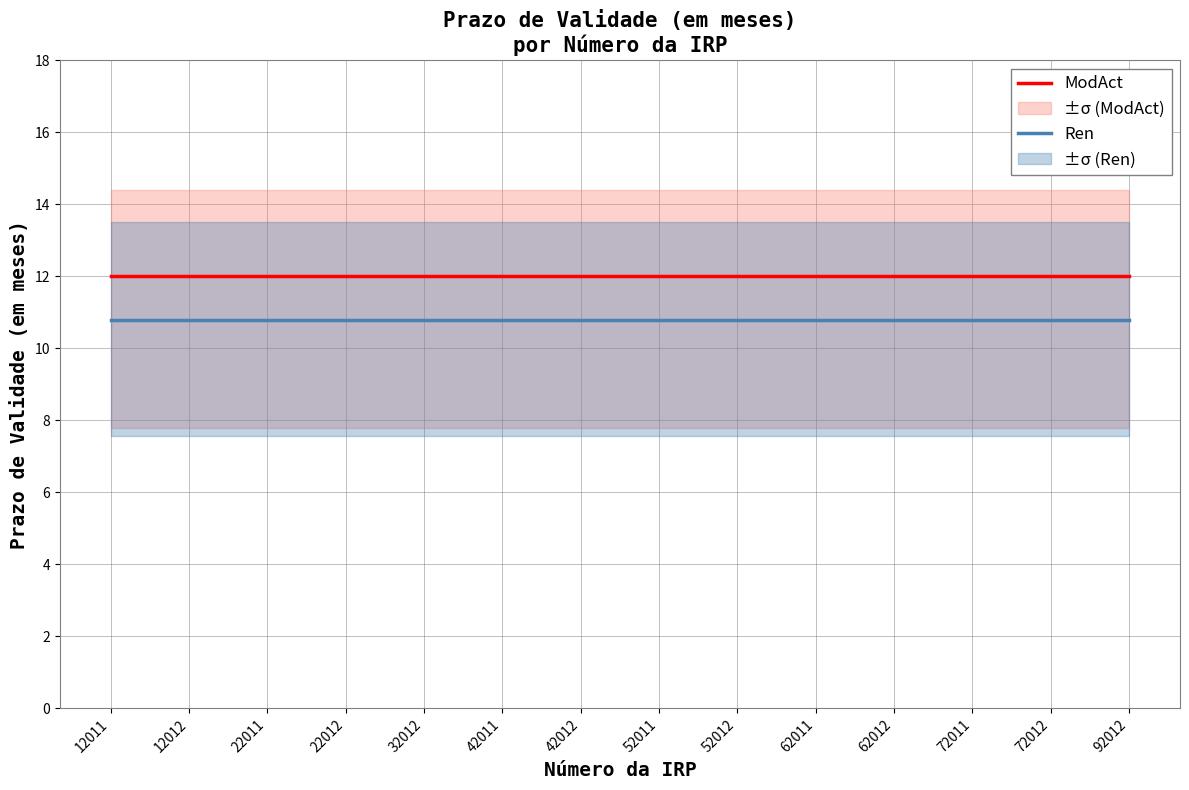

Which category has the lowest value across all series?

12011